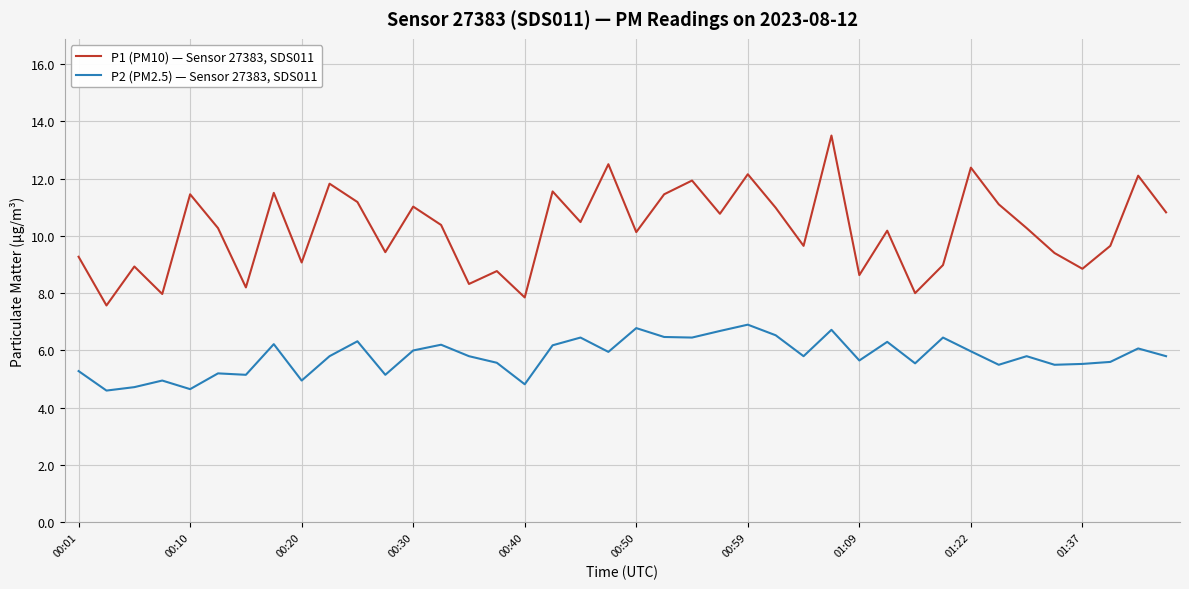

Which series has the largest total across all categories?

P1 (PM10) — Sensor 27383, SDS011